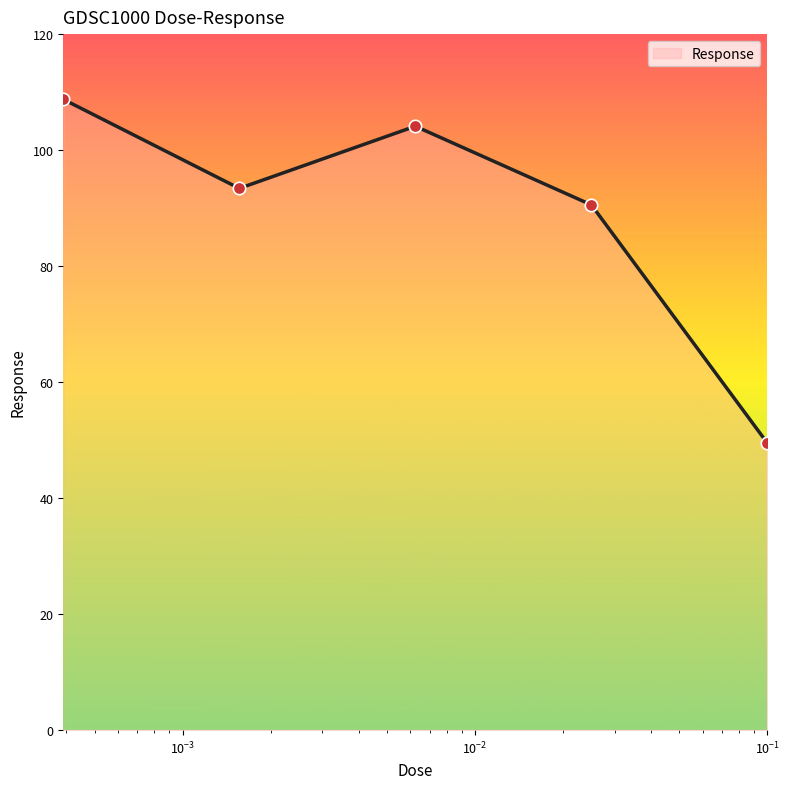

What is the greatest value displayed?

108.8